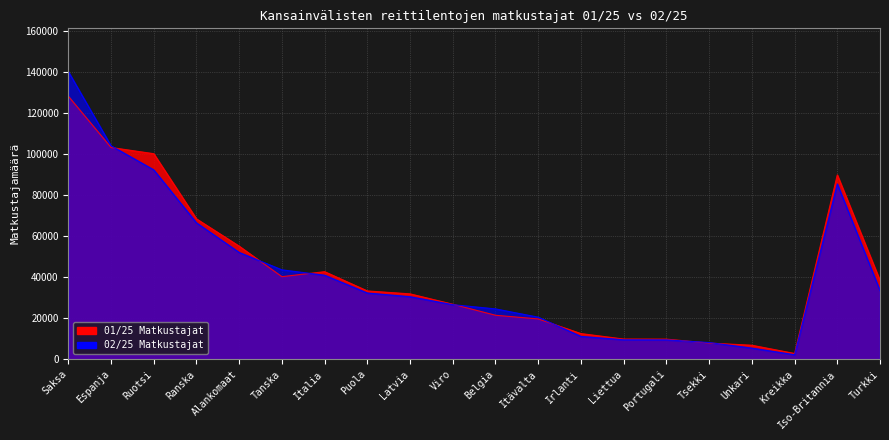

List the labels in order of 02/25 Matkustajat value, smallest first.

Kreikka, Unkari, Tsekki, Portugali, Liettua, Irlanti, Itävalta, Belgia, Viro, Latvia, Puola, Turkki, Italia, Tanska, Alankomaat, Ranska, Iso-Britannia, Ruotsi, Espanja, Saksa